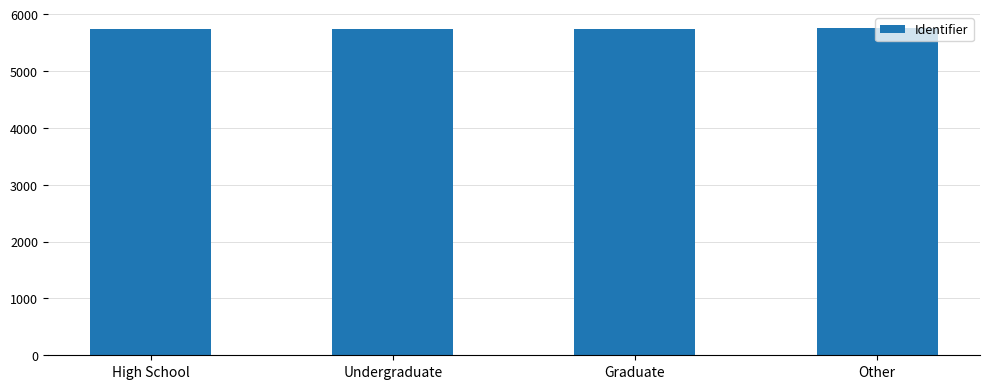

What is the sum of all values?

22990